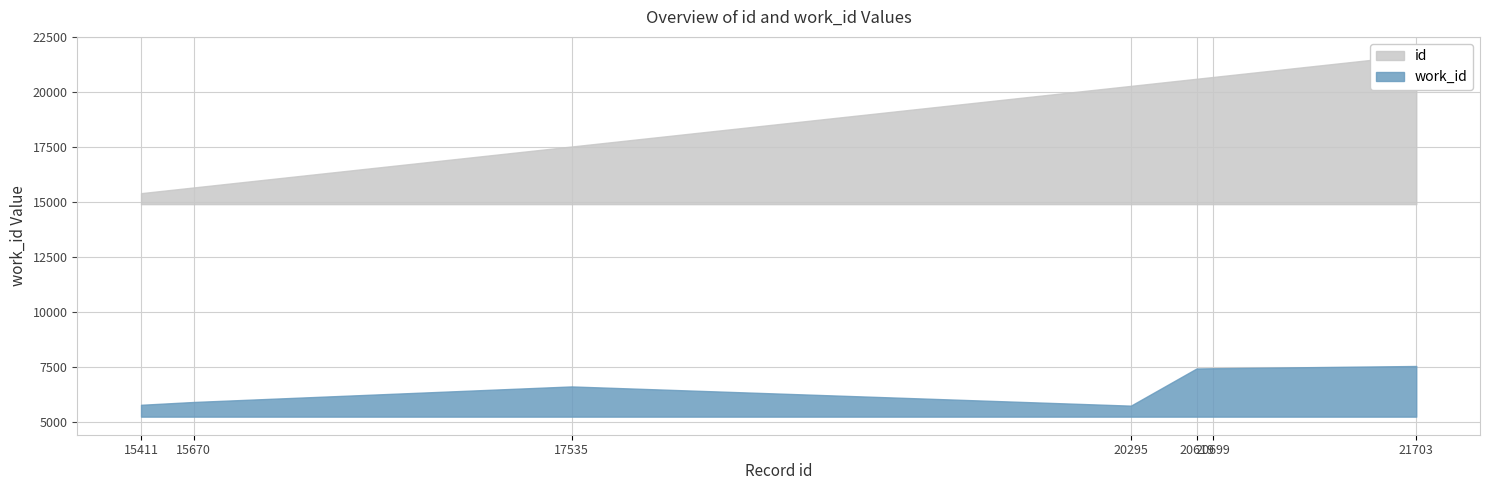

True or false: work_id has more than 1 points higher than both neighbors.

False